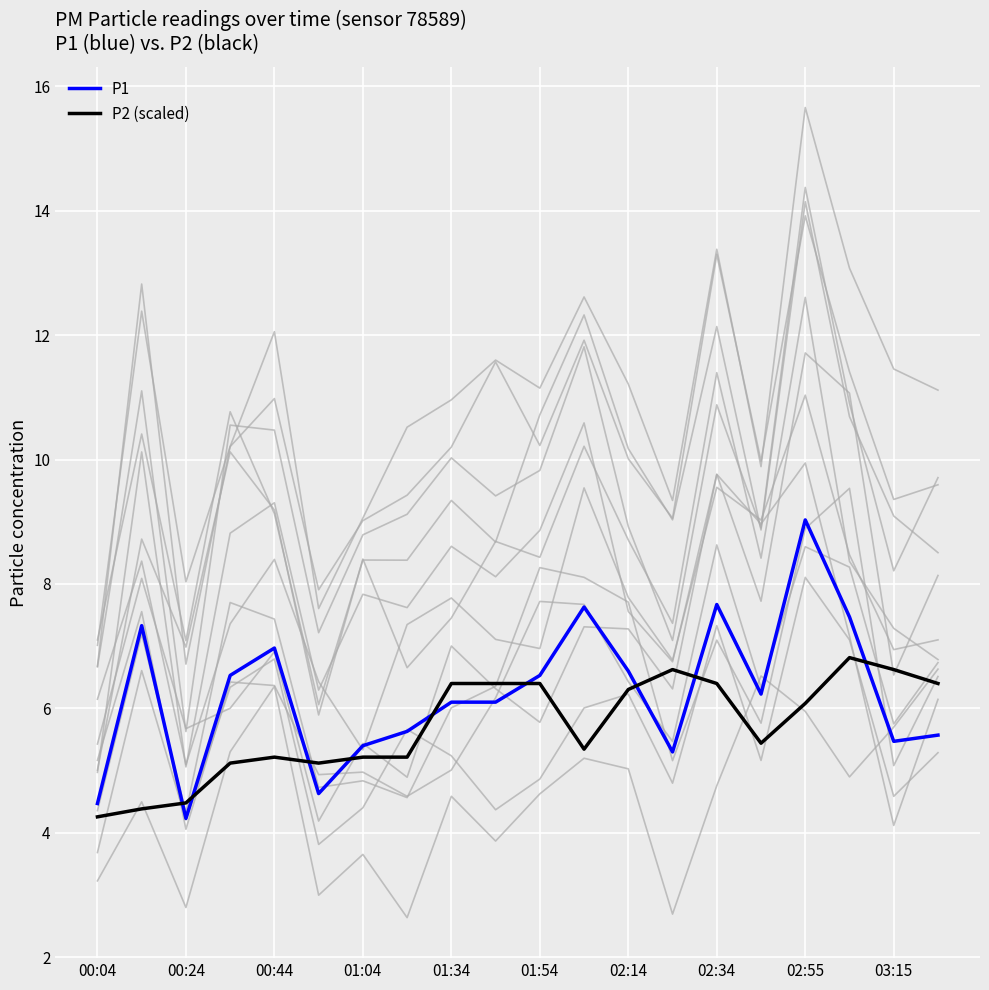

Count the number of data series in this chart.

2